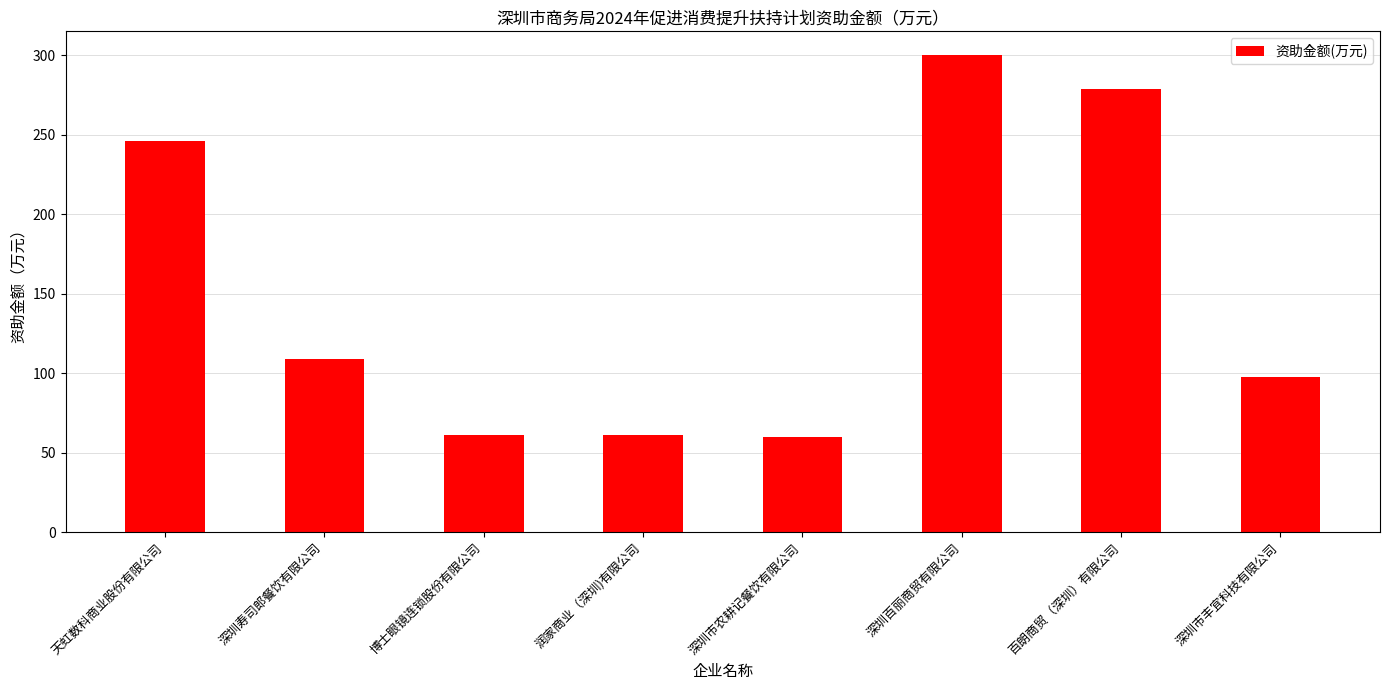

What is the sum of all values?

1214